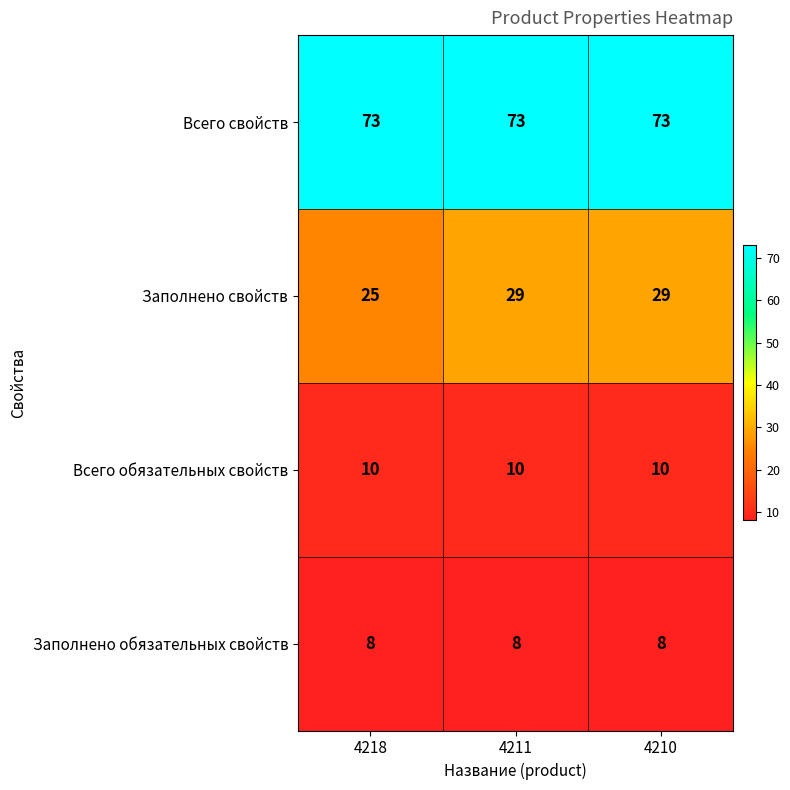

What is the total value across all series at 4210?

120